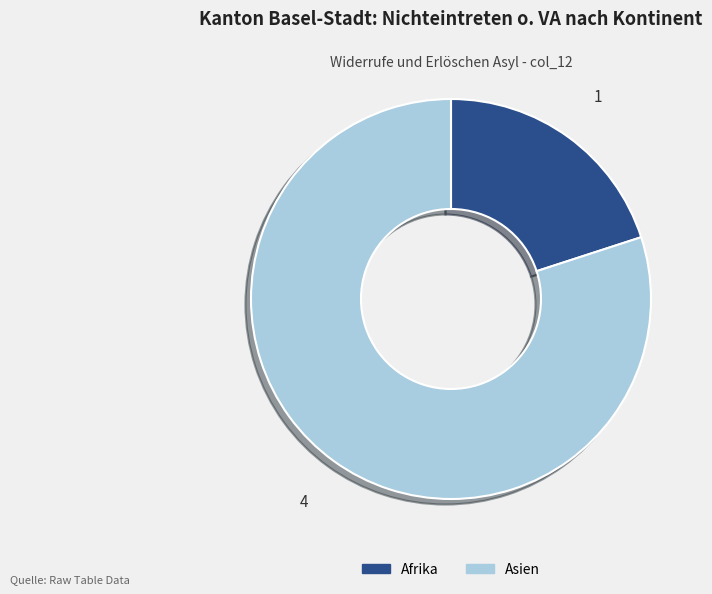

Combined, do Asien and Afrika account for over 50%?

Yes